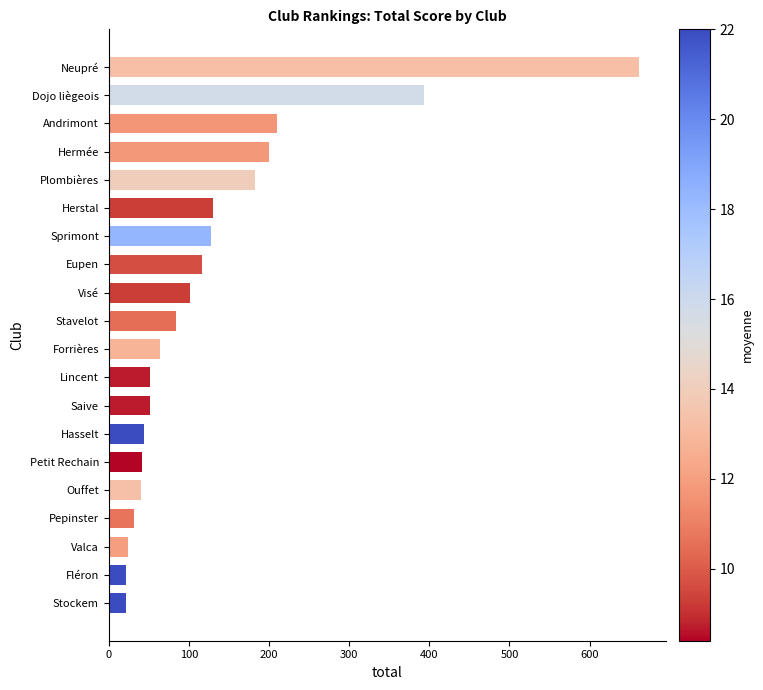

Does the chart contain any negative values?

No